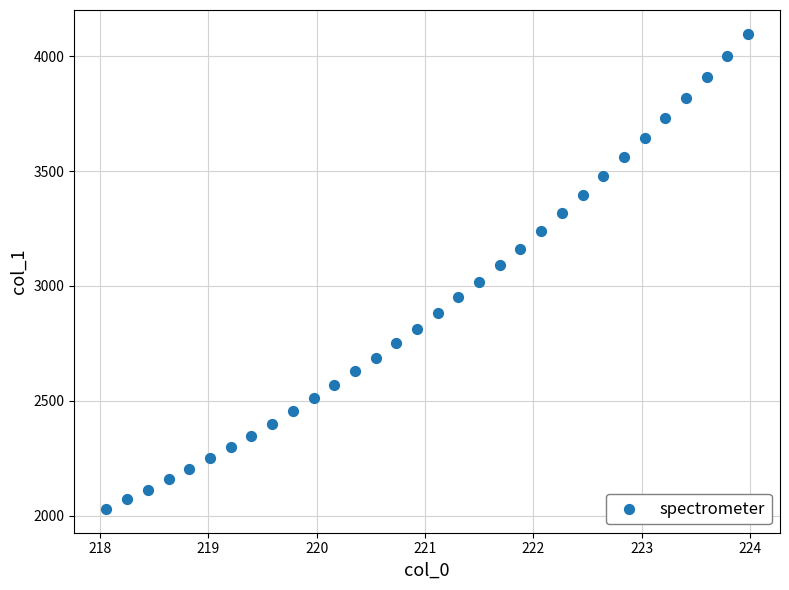

What is the range of Y values (max minus min)?

2067.4